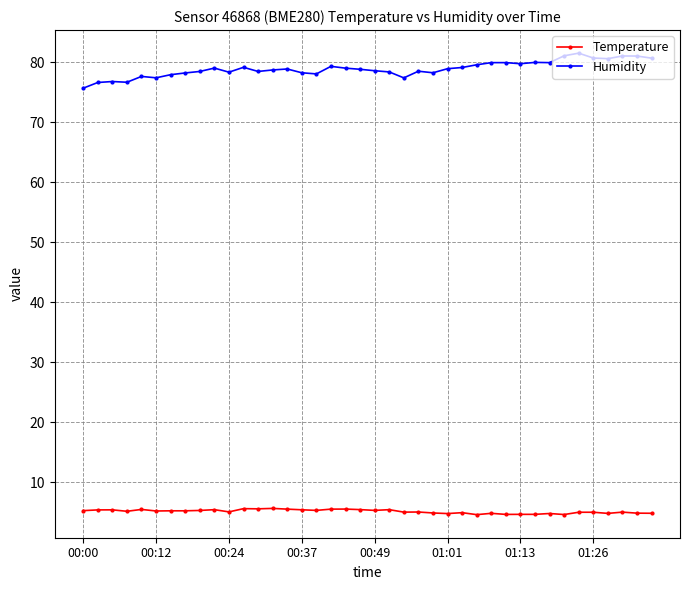

True or false: Temperature has more than 2 points higher than both neighbors.

True